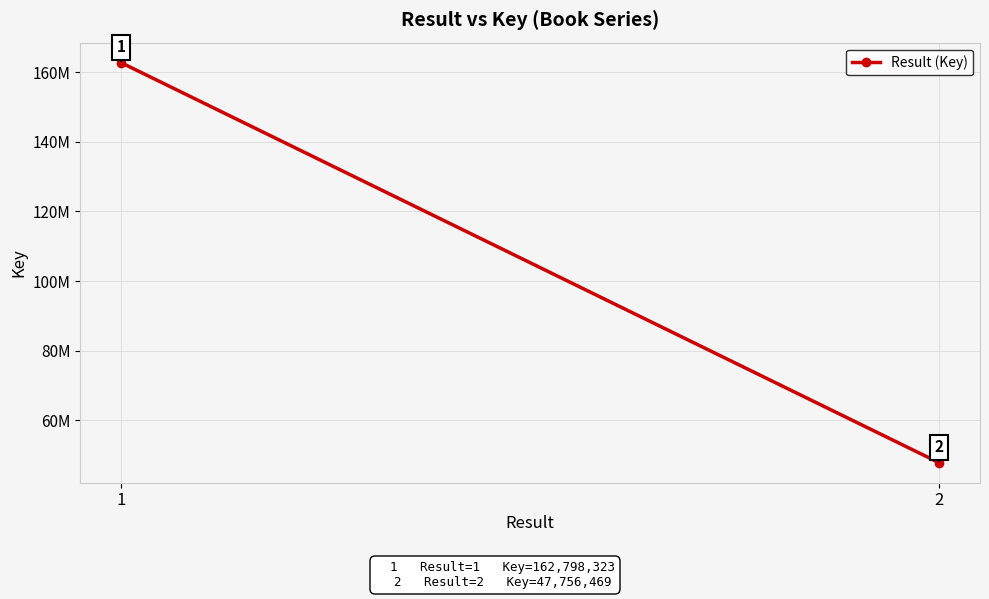

Reading left to right, list all the values displayed in this chart.

162798323	47756469